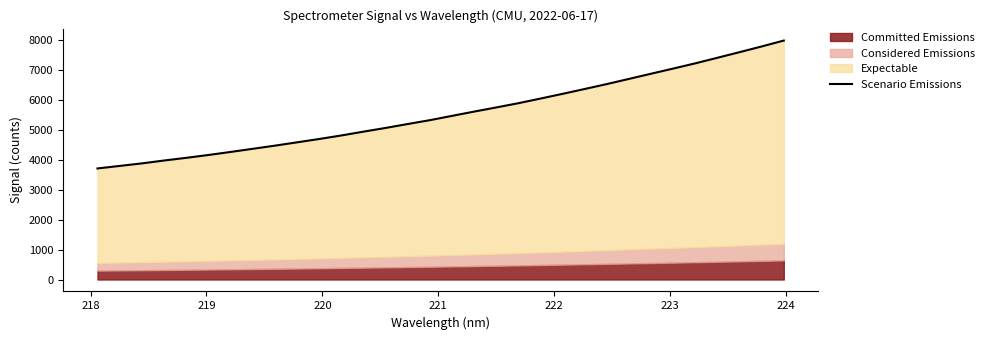

What is the difference between the maximum and second lowest values?

4194.5